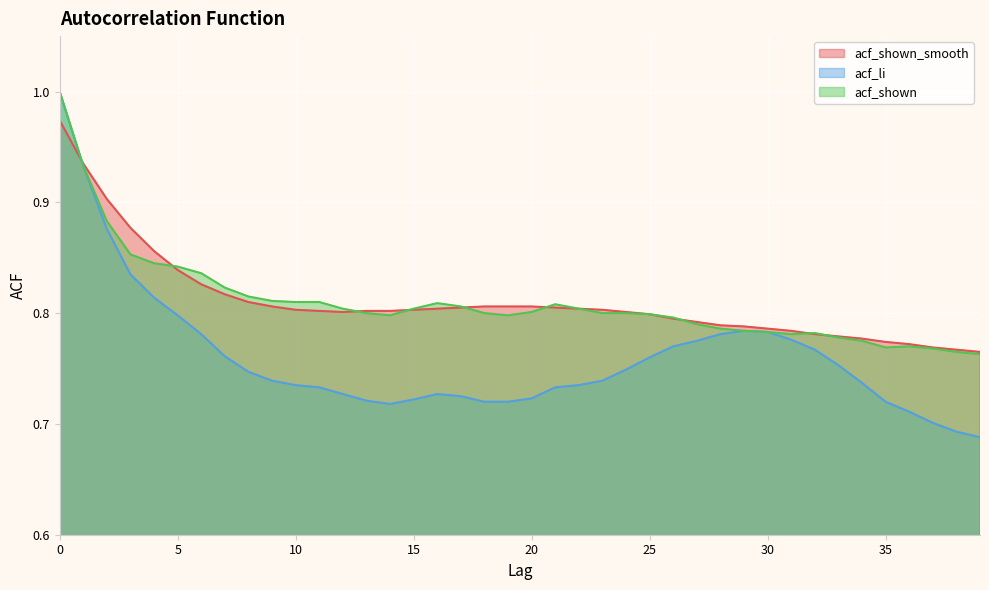

What is the value of the acf_li point at the 17th from the left?

0.7